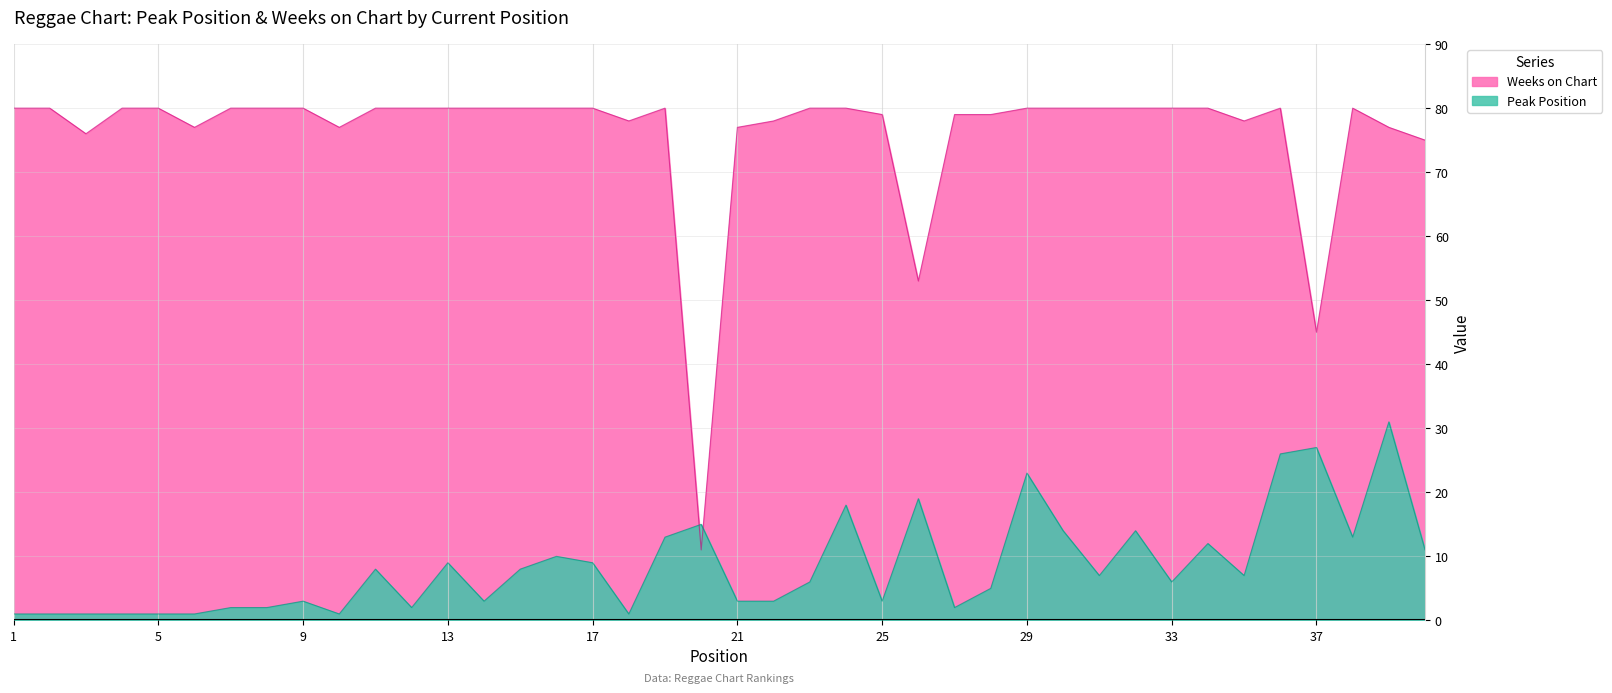

Rank the series by their average value, from lowest to highest.

Peak Position, Weeks on Chart